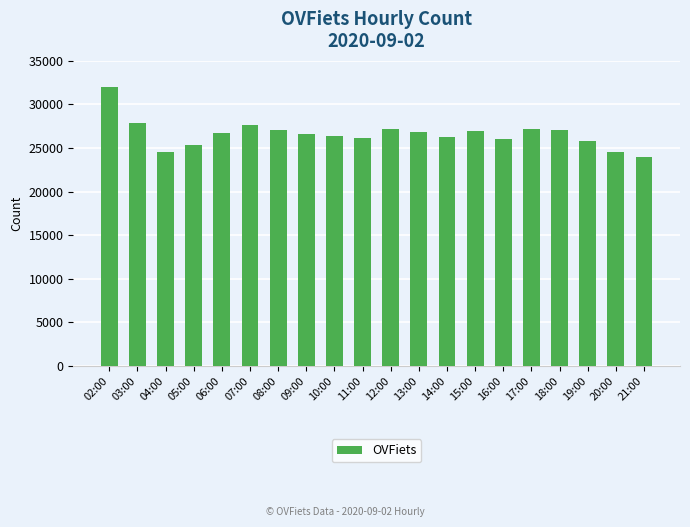

Between 07:00 and 09:00, which is larger?

07:00